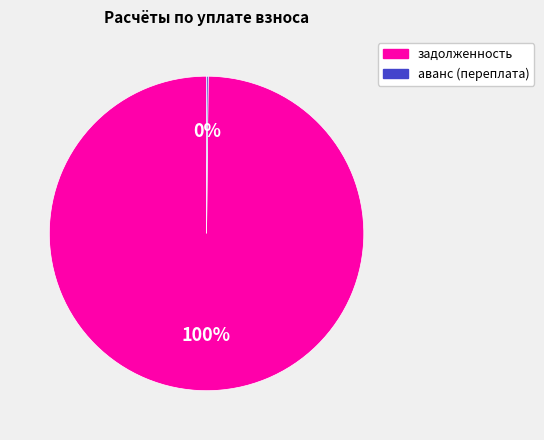

Is there any slice that represents more than half of the pie?

Yes